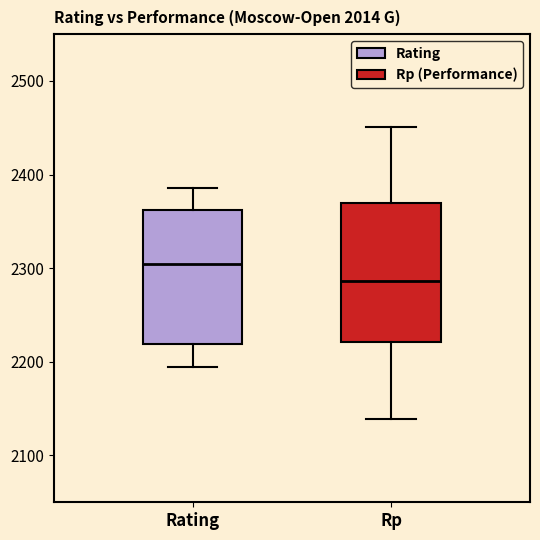

Reading left to right, read every box against the y-axis: the position of its median line, the range the box covers, and the ends of its whiskers. The values are not printed on the chart, so give them approximately, as read against the axis.

Rating: median 2300, box 2220 to 2360, whiskers 2200 to 2390
Rp: median 2290, box 2220 to 2370, whiskers 2140 to 2450